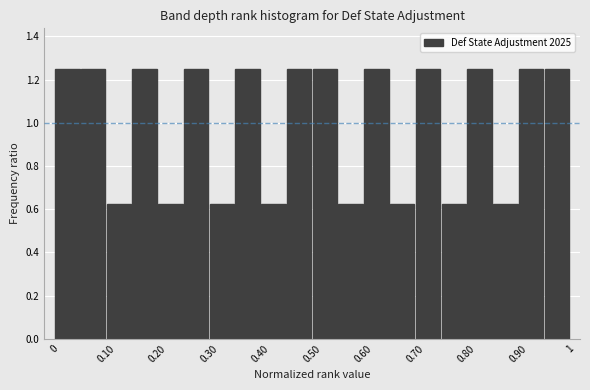

Reading left to right, list every bar in this chart as the range it spans on the x-axis followed by its height. The values are not printed on the chart, so give them approximately, as read against the axis.

0.00 to 0.05: 1.26
0.05 to 0.10: 1.26
0.10 to 0.15: 0.62
0.15 to 0.20: 1.26
0.20 to 0.25: 0.62
0.25 to 0.30: 1.26
0.30 to 0.35: 0.62
0.35 to 0.40: 1.26
0.40 to 0.45: 0.62
0.45 to 0.50: 1.26
0.50 to 0.55: 1.26
0.55 to 0.60: 0.62
0.60 to 0.65: 1.26
0.65 to 0.70: 0.62
0.70 to 0.75: 1.26
0.75 to 0.80: 0.62
0.80 to 0.85: 1.26
0.85 to 0.90: 0.62
0.90 to 0.95: 1.26
0.95 to 1.00: 1.26